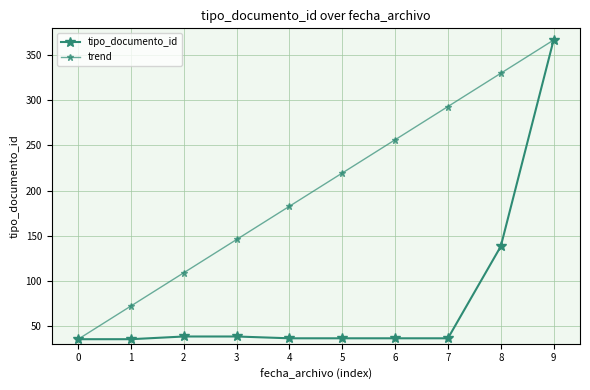

Rank the series at 1 from lowest to highest value.

tipo_documento_id, trend